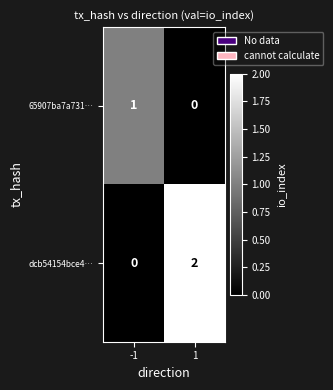

Reading left to right, what are all the values shown in this chart?

65907ba7a731…: -1=1	1=0
dcb54154bce4…: -1=0	1=2